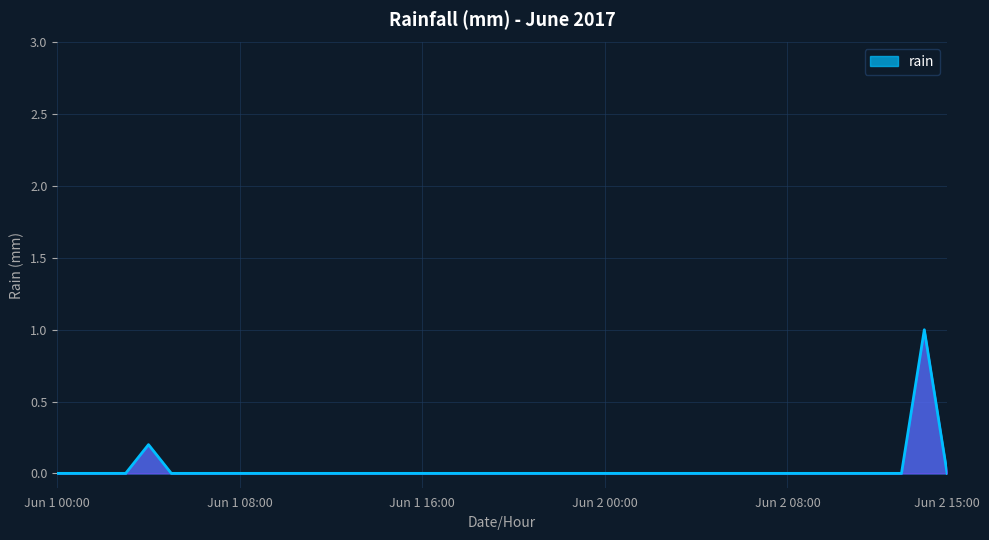

What is the maximum value shown in the chart?

1.0